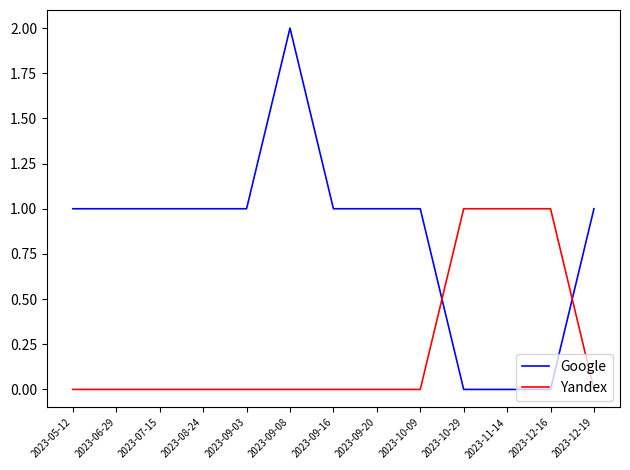

Which series has the largest total across all categories?

Google